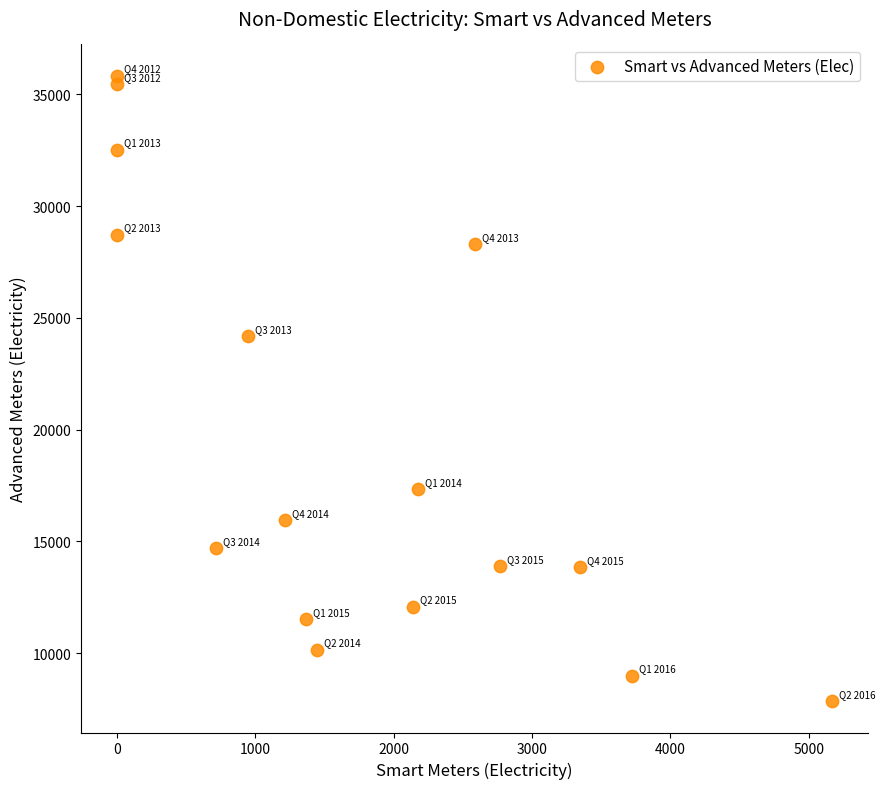

What Y value in the scatter plot is closest to 21838?

24189